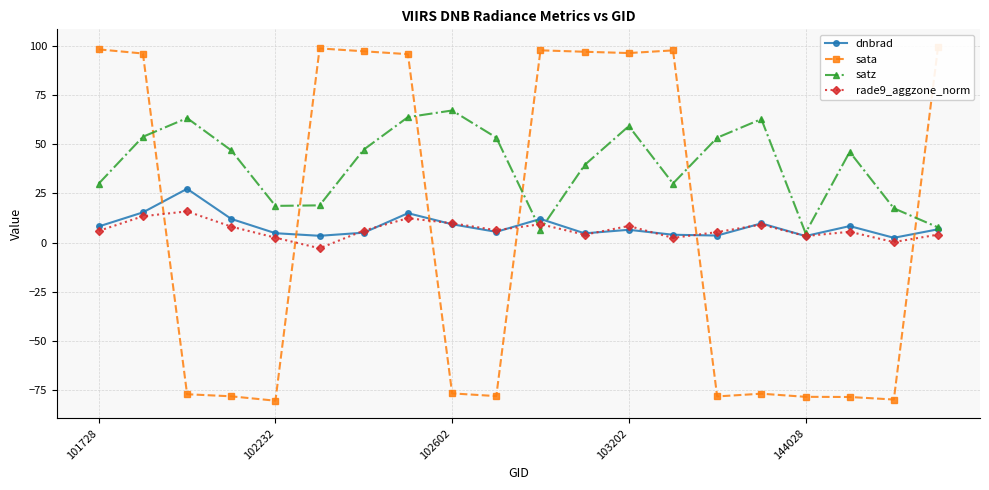

What is the highest value of the satz series?

67.1